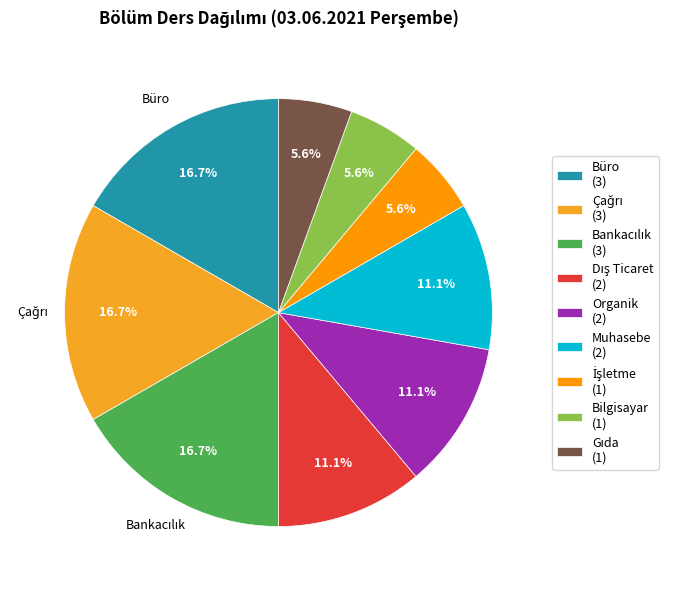

To the nearest percent, what portion does İşletme represent?

6%